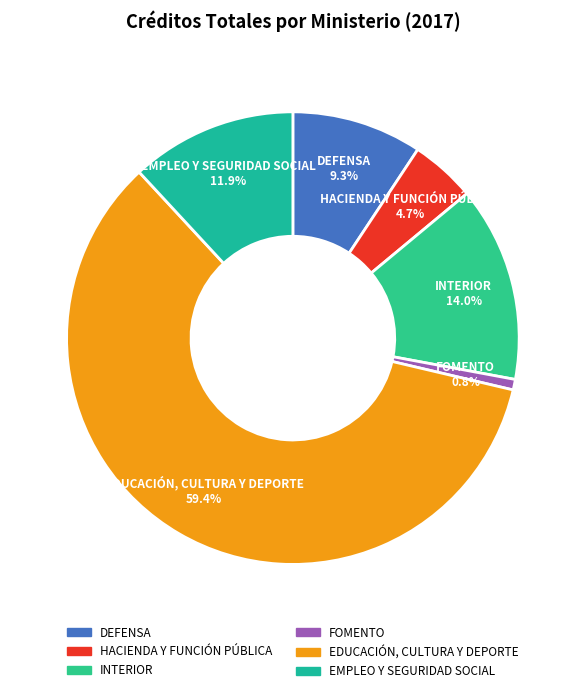

Count the number of slices in the pie.

6